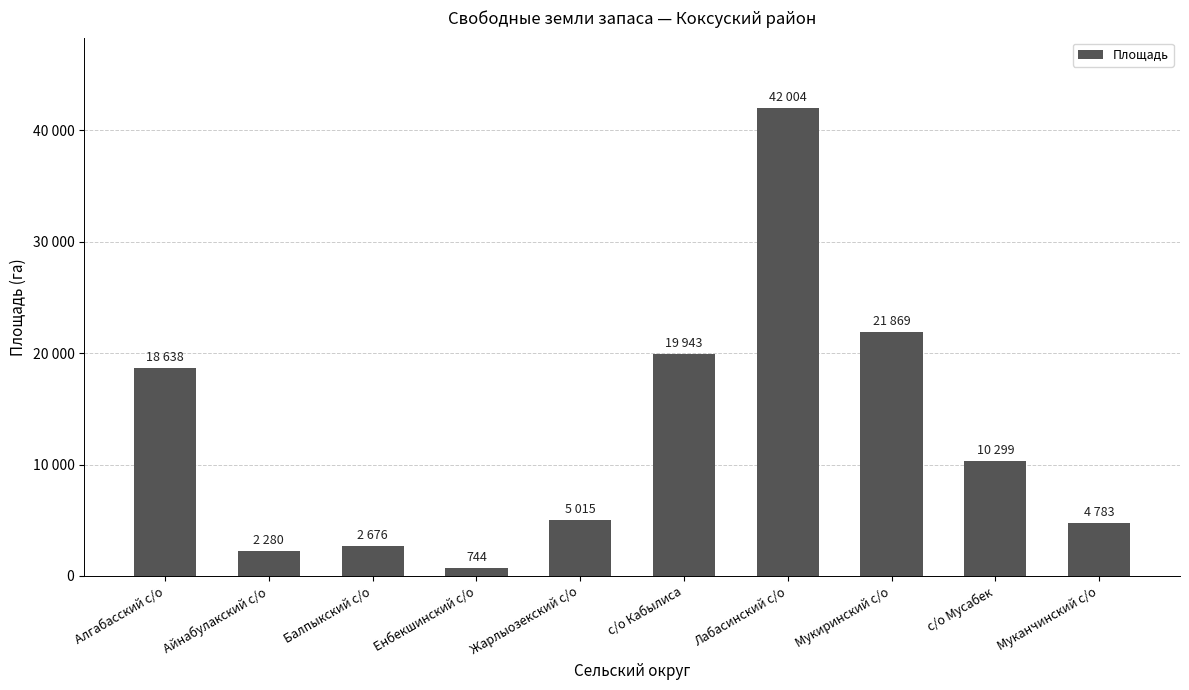

What is the difference between the maximum and minimum values?

41260